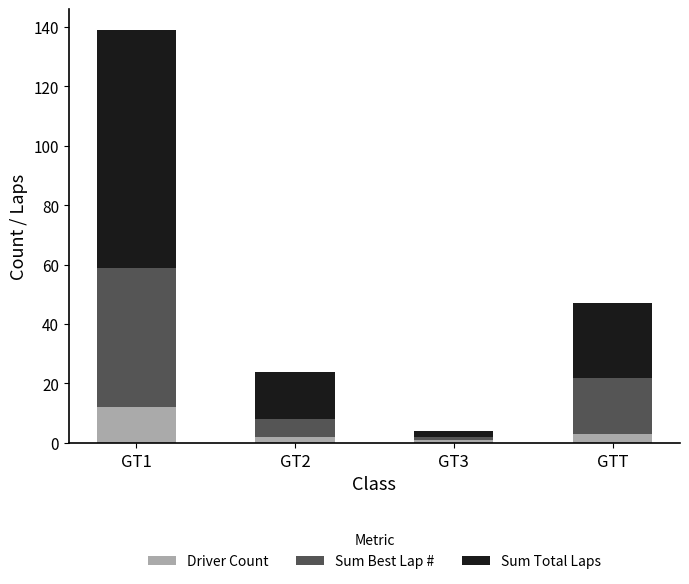

True or false: Driver Count has a value of 3 at GTT.

True